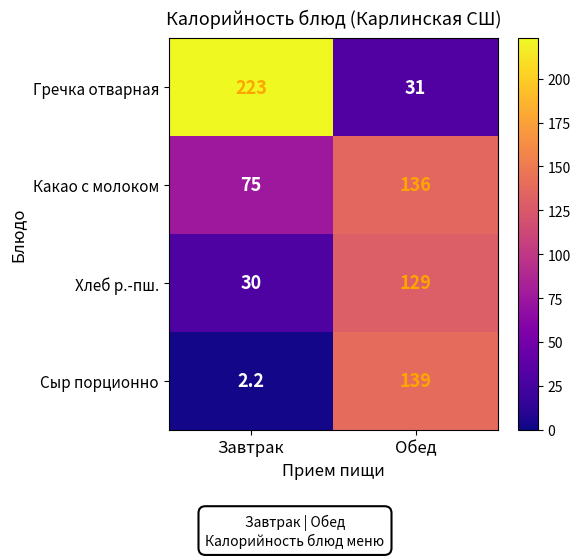

What is the average value of the Сыр порционно series?

70.6